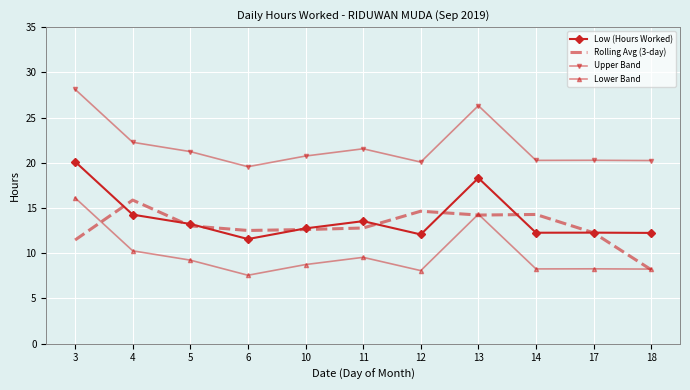

What is the difference between the highest and lowest values at 11?

12.0